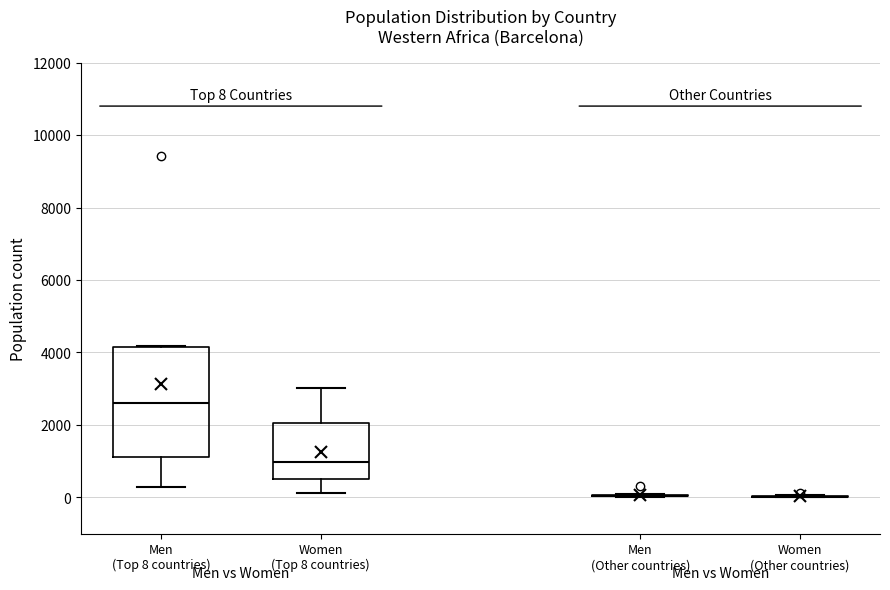

Which box is the tallest, from its lower edge to its upper edge?

Men (Top 8 countries)